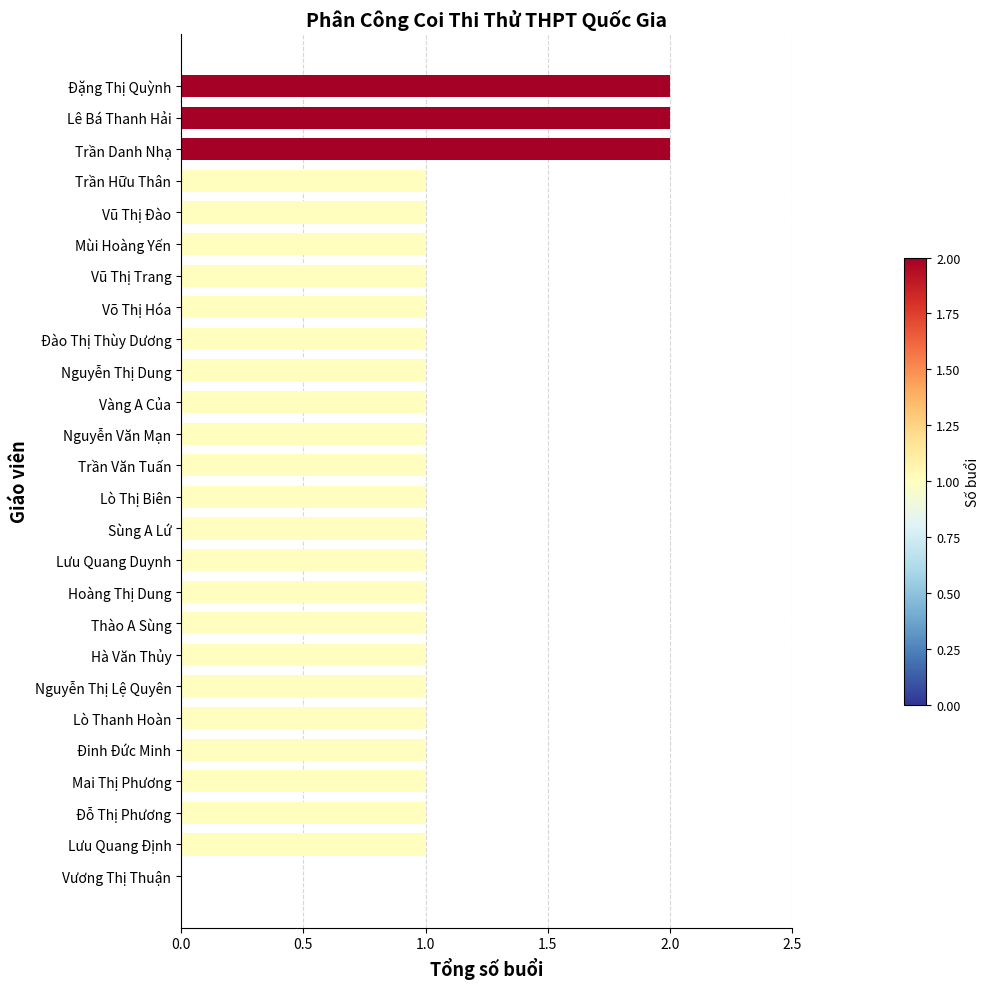

Approximately how many times larger is the value at Sùng A Lứ compared to Vũ Thị Đào?

1.0